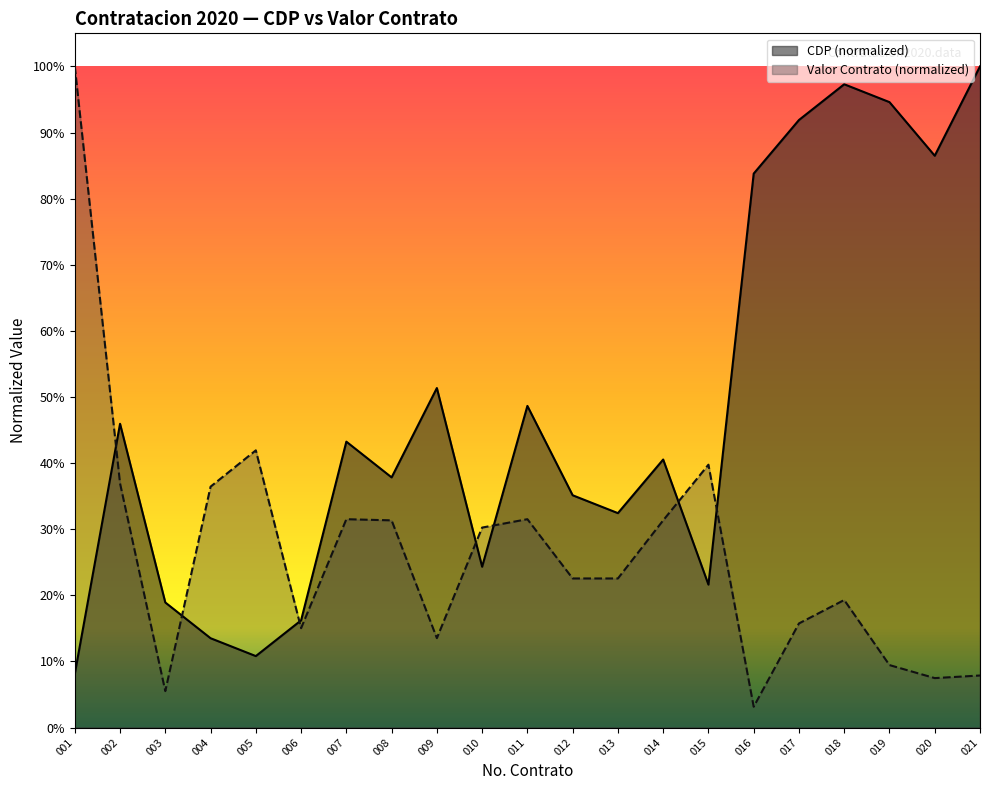

What is the approximate value of CDP at 002?

0.5